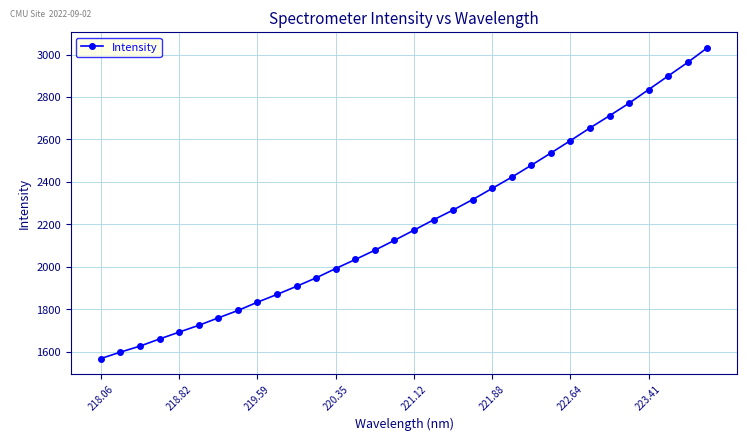

What is the minimum value shown in the chart?

1567.4